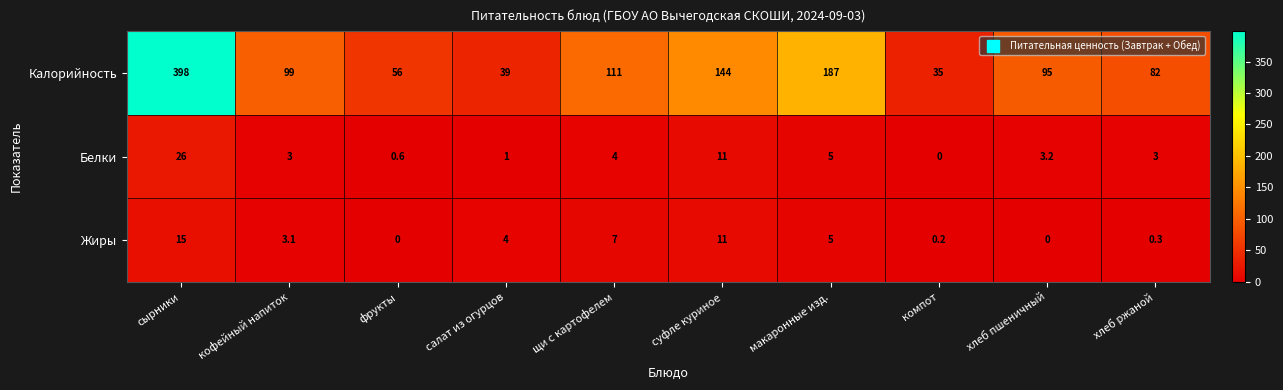

What is the sum of all Калорийность values?

1246.0